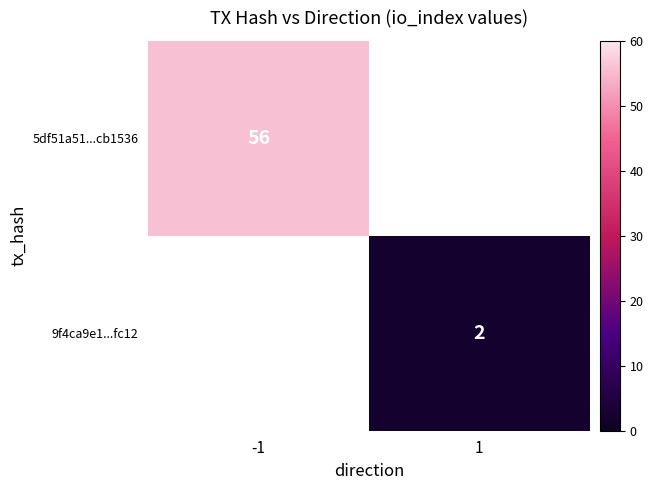

Is it true that 5df51a51...cb1536 equals 74 at -1?

False